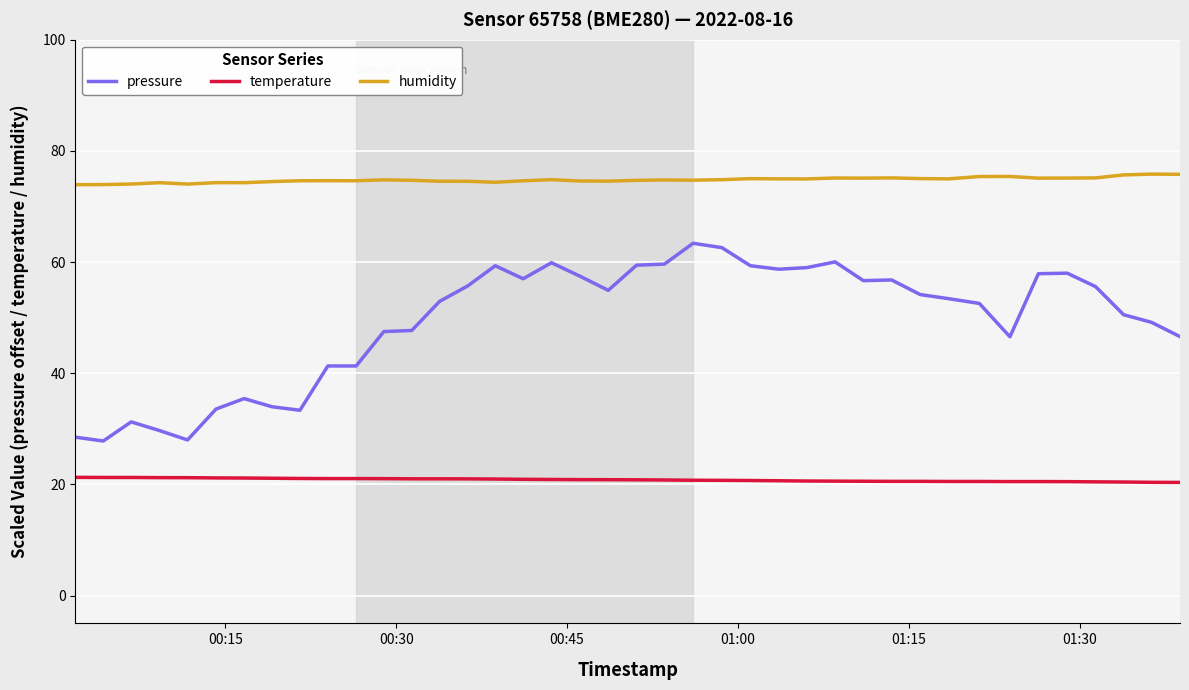

Rank the series by their maximum value, from highest to lowest.

humidity, pressure, temperature